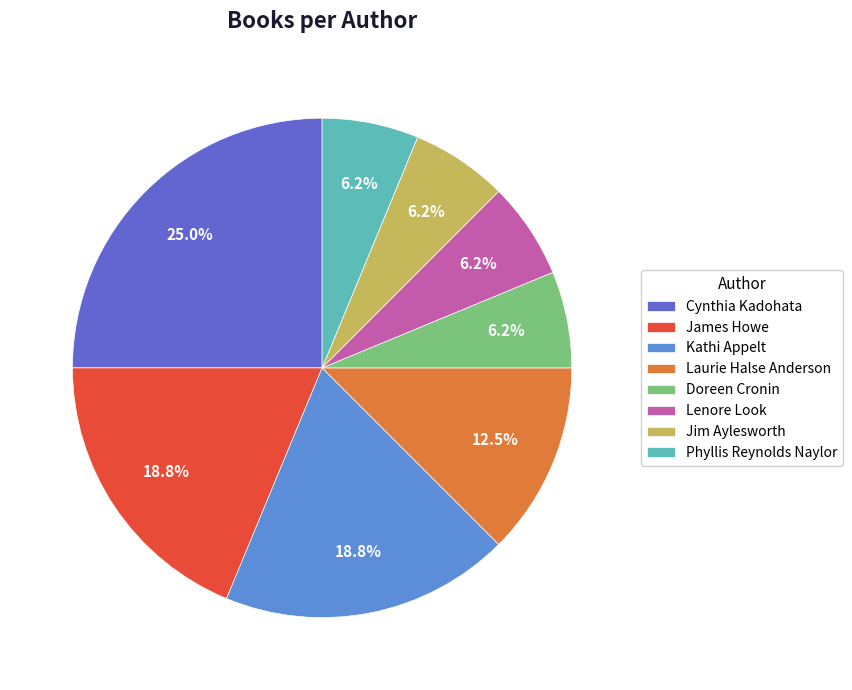

To the nearest percent, what percentage of the pie is Jim Aylesworth?

6%